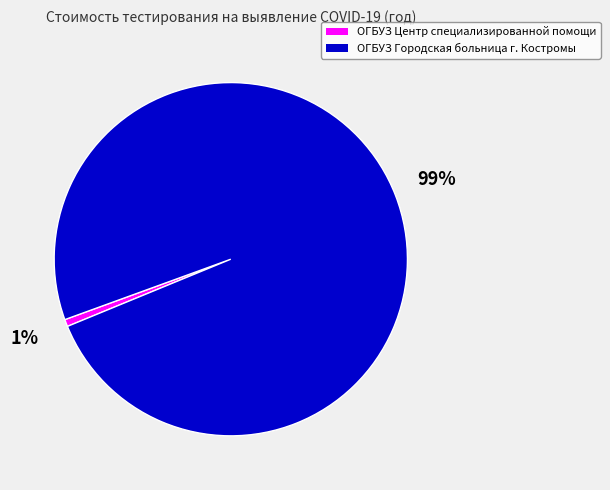

Is ОГБУЗ Городская больница г. Костромы the majority of the pie?

Yes